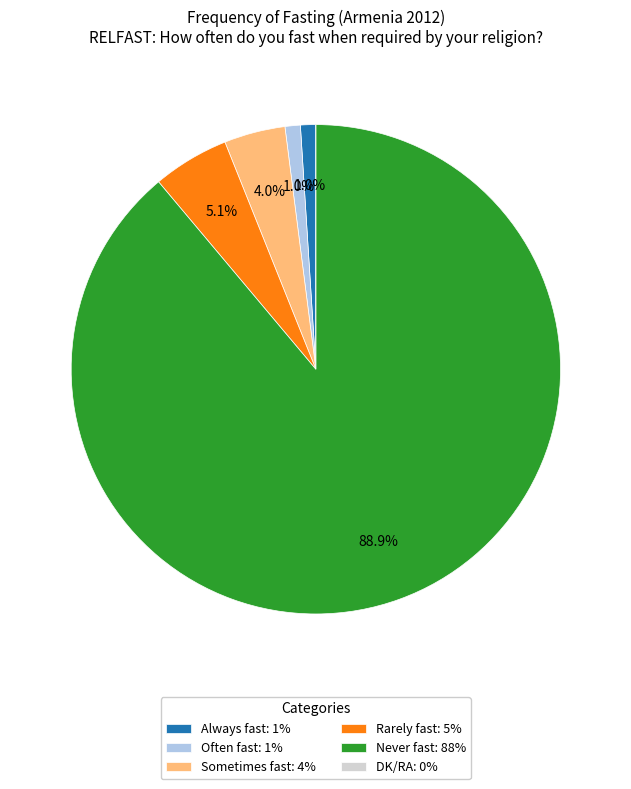

Approximately how many times larger is the value at Sometimes fast: 4% compared to Often fast: 1%?

4.0